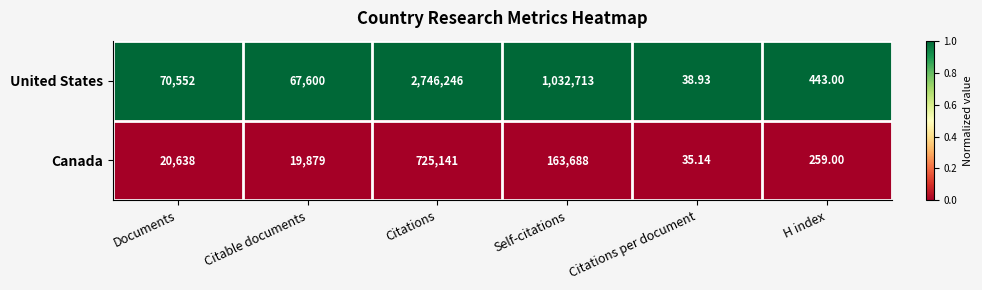

At H index, list the series in order from largest to smallest.

United States, Canada